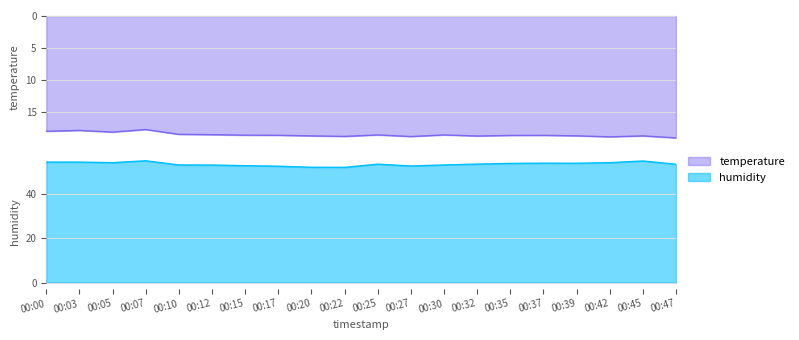

True or false: humidity and temperature cross at least once.

False